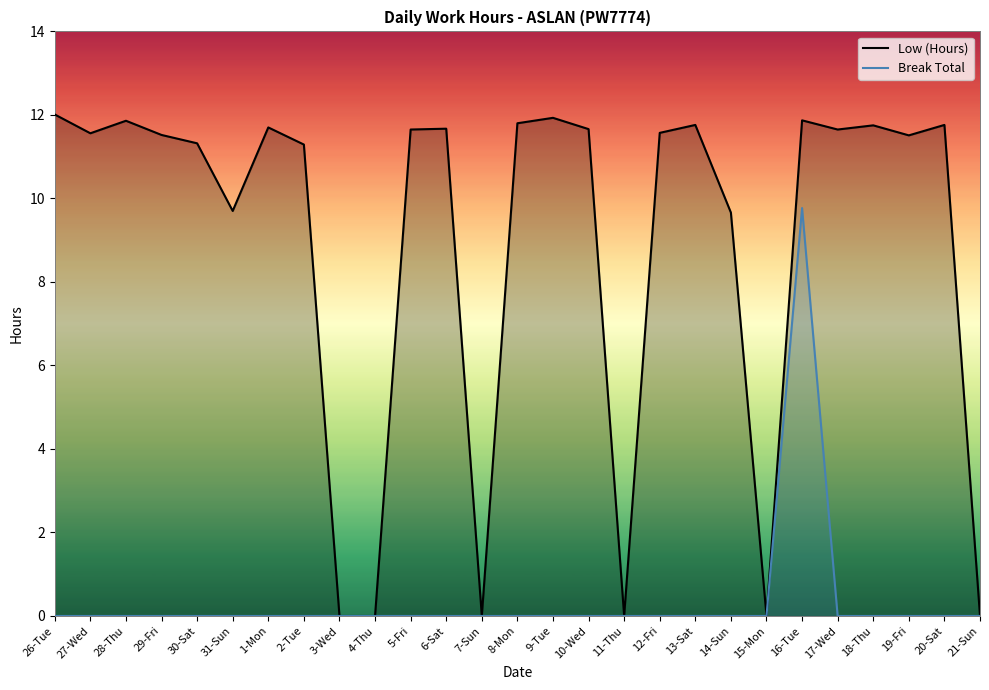

Reading left to right, what are all the values shown in this chart?

Low (Hours): 26-Tue=12.0	27-Wed=11.6	28-Thu=11.9	29-Fri=11.5	30-Sat=11.3	31-Sun=9.7	1-Mon=11.7	2-Tue=11.3	3-Wed=0.0	4-Thu=0.0	5-Fri=11.7	6-Sat=11.7	7-Sun=0.0	8-Mon=11.8	9-Tue=11.9	10-Wed=11.7	11-Thu=0.0	12-Fri=11.6	13-Sat=11.8	14-Sun=9.7	15-Mon=0.0	16-Tue=11.9	17-Wed=11.7	18-Thu=11.8	19-Fri=11.5	20-Sat=11.8	21-Sun=0.0
Break Total: 26-Tue=0.0	27-Wed=0.0	28-Thu=0.0	29-Fri=0.0	30-Sat=0.0	31-Sun=0.0	1-Mon=0.0	2-Tue=0.0	3-Wed=0.0	4-Thu=0.0	5-Fri=0.0	6-Sat=0.0	7-Sun=0.0	8-Mon=0.0	9-Tue=0.0	10-Wed=0.0	11-Thu=0.0	12-Fri=0.0	13-Sat=0.0	14-Sun=0.0	15-Mon=0.0	16-Tue=9.8	17-Wed=0.0	18-Thu=0.0	19-Fri=0.0	20-Sat=0.0	21-Sun=0.0